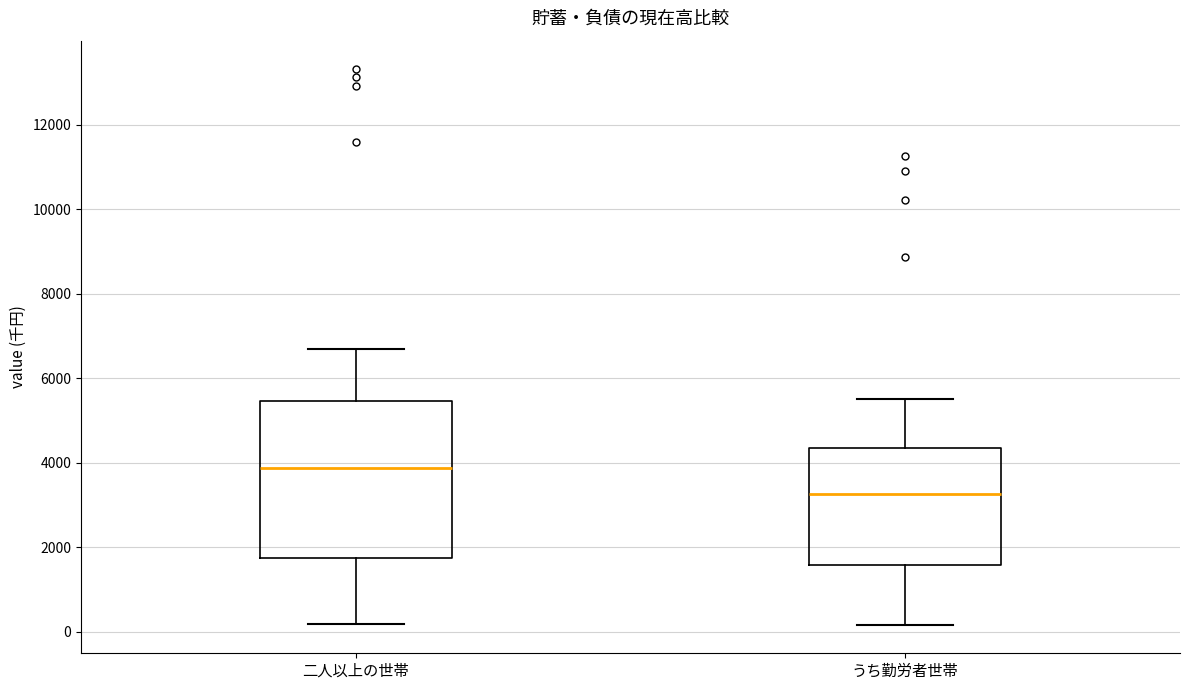

Which box has the lowest median line?

うち勤労者世帯